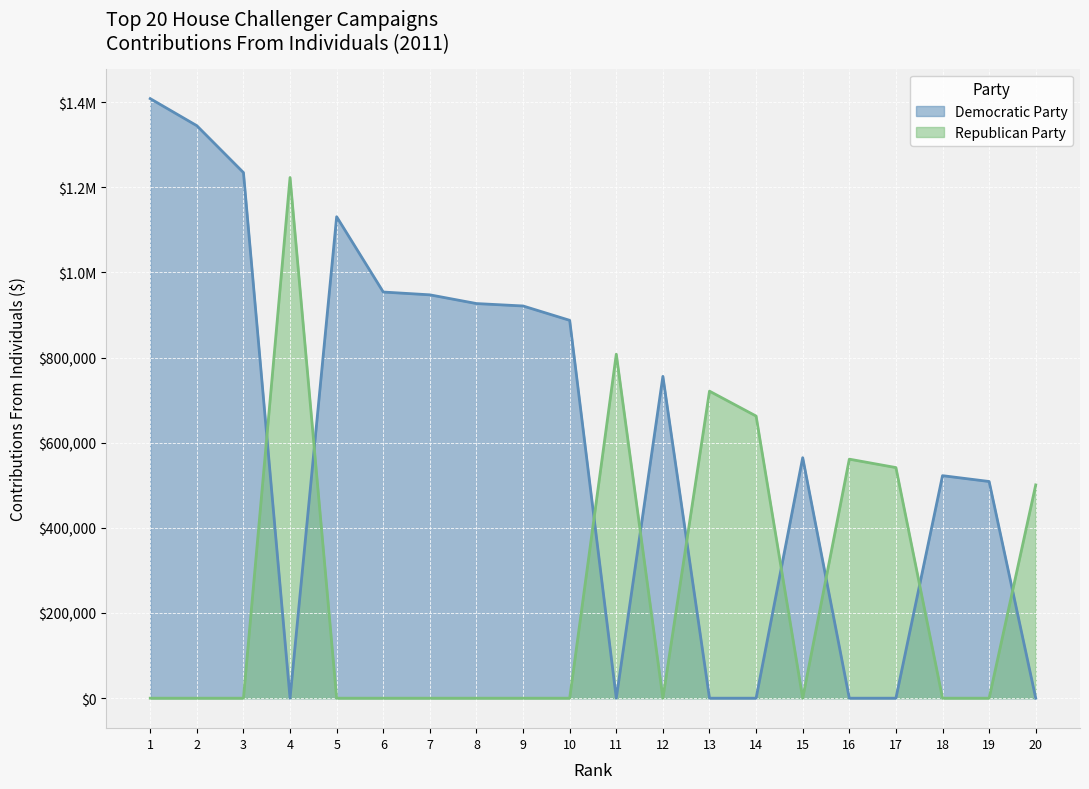

Between 8 and 19, which is larger?

8